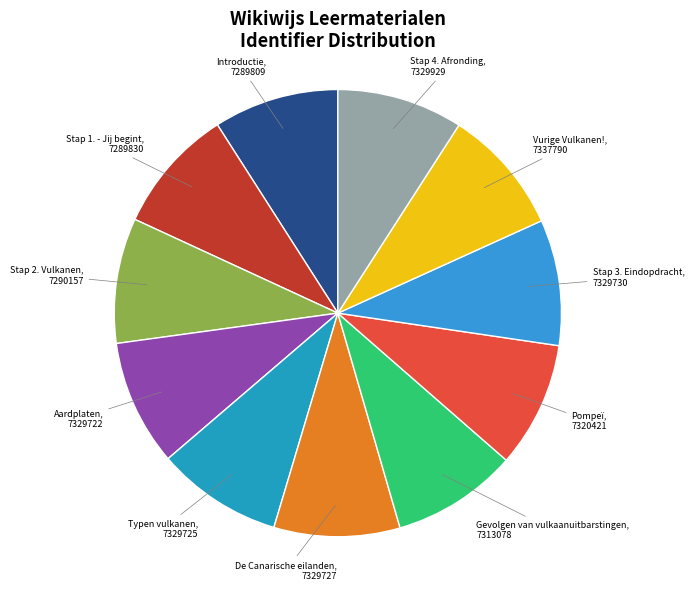

Do De Canarische eilanden and Aardplaten together represent more than half of the pie?

No